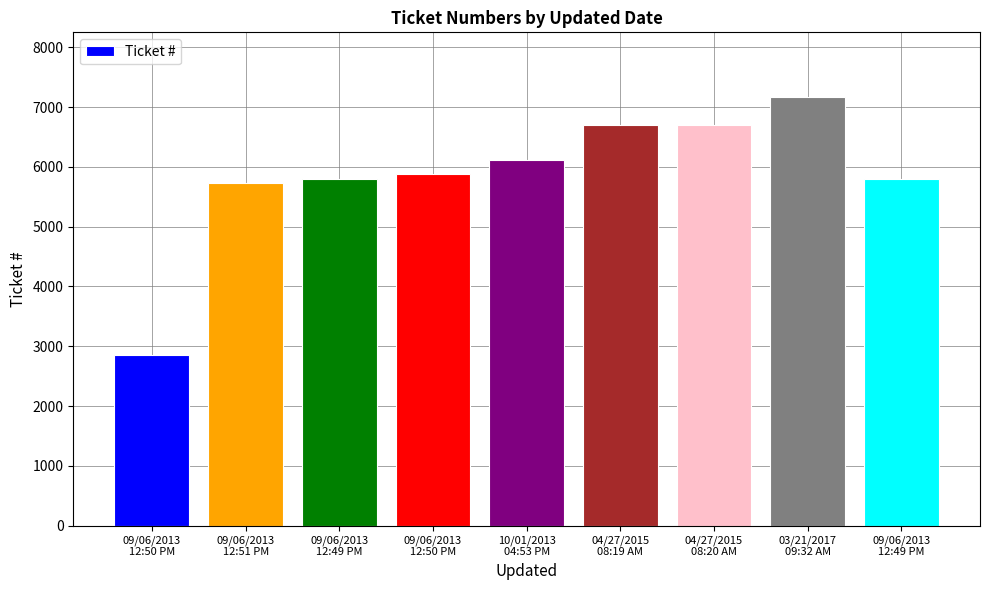

At which label is the value closest to 5013?

09/06/2013
12:51 PM